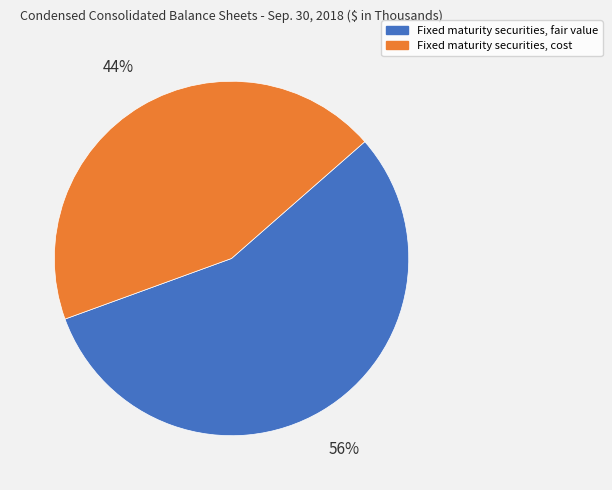

Which slice is the largest?

Fixed maturity securities, fair value